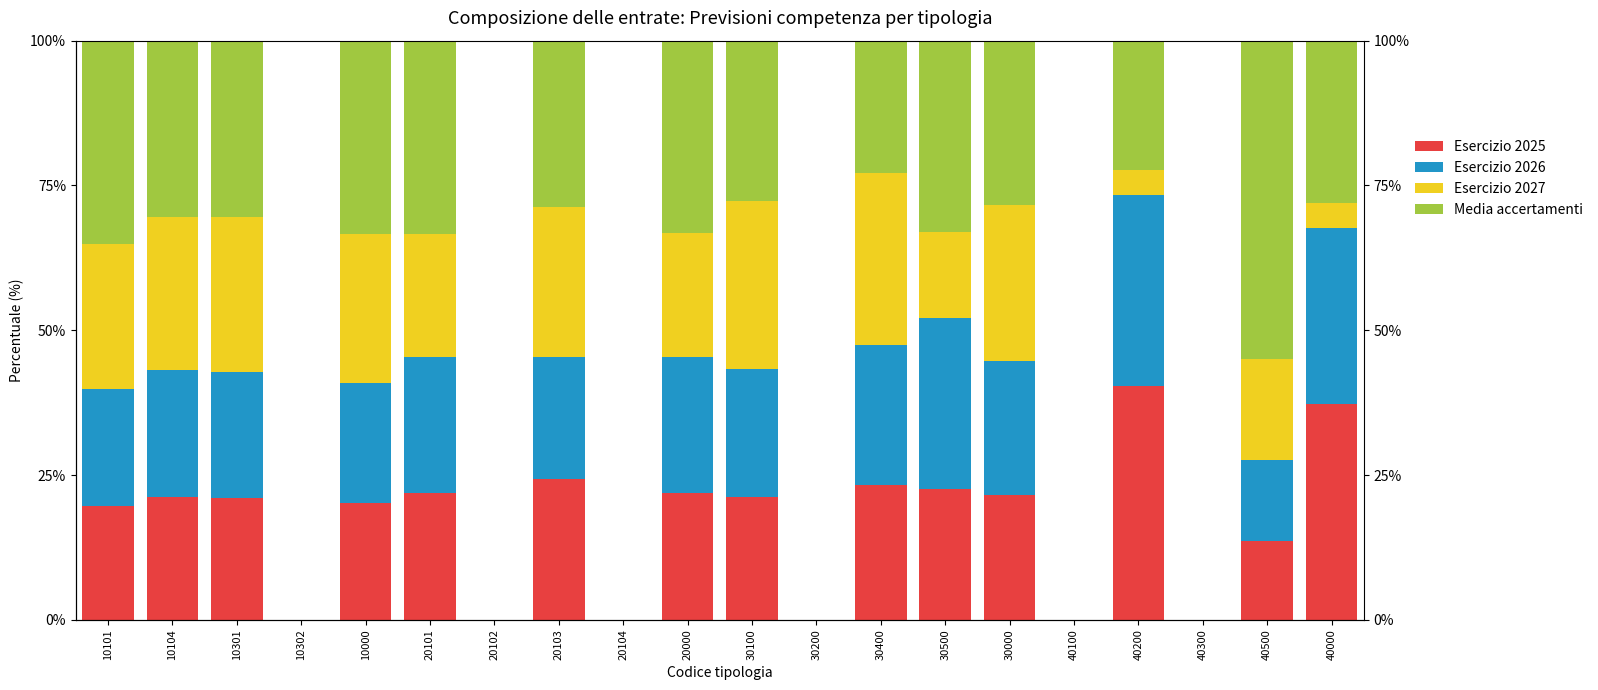

What are all the series names shown in the legend?

Esercizio 2025, Esercizio 2026, Esercizio 2027, Media accertamenti